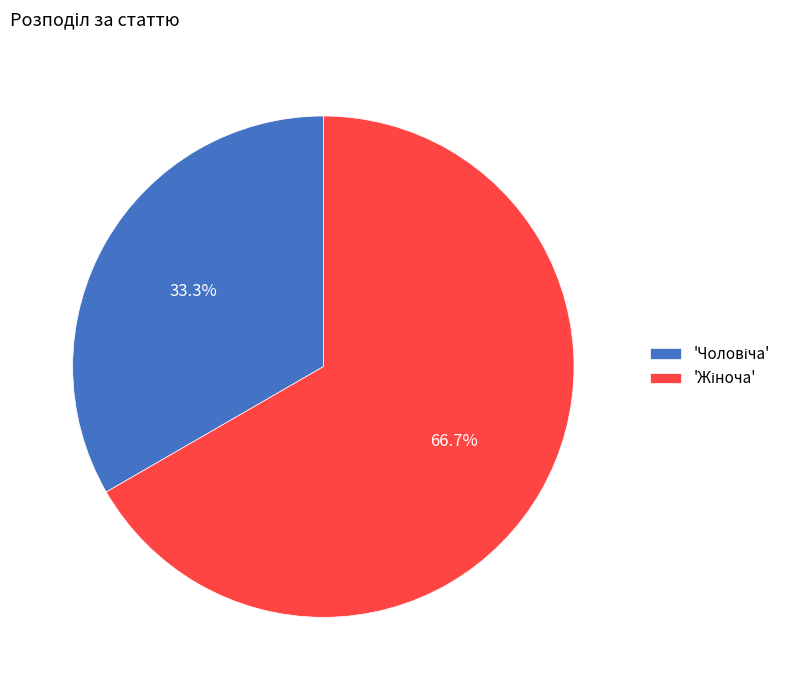

Does any single category account for the majority?

Yes